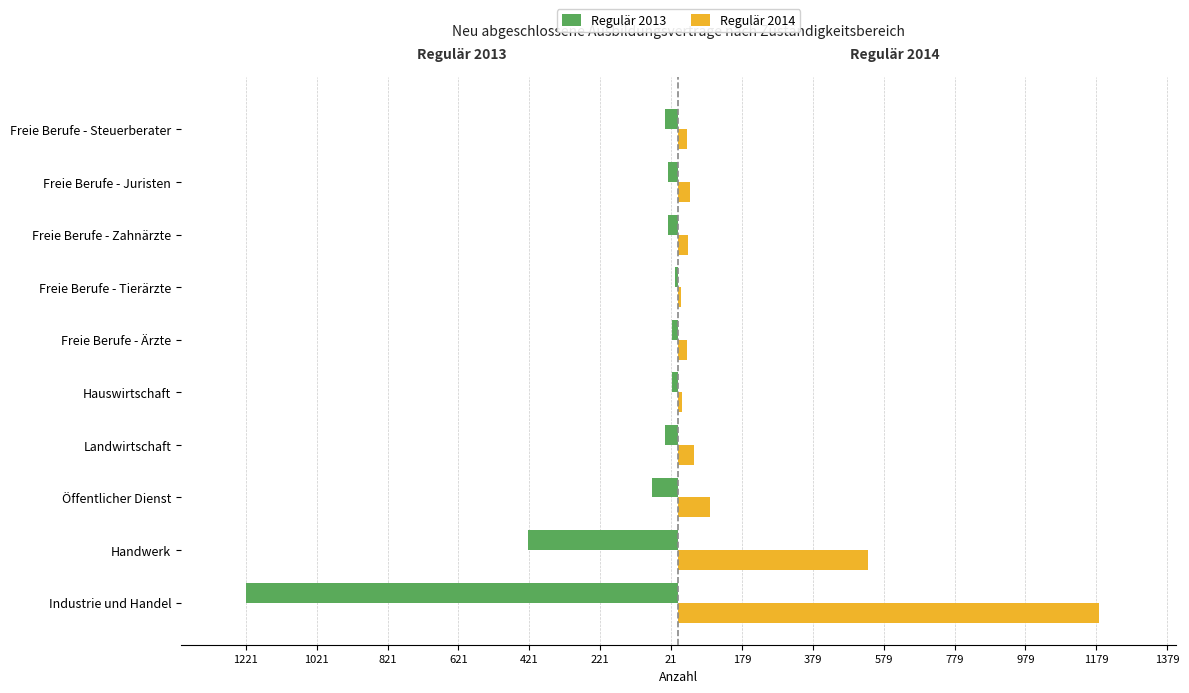

What are all the series names shown in the legend?

Regulär 2013, Regulär 2014